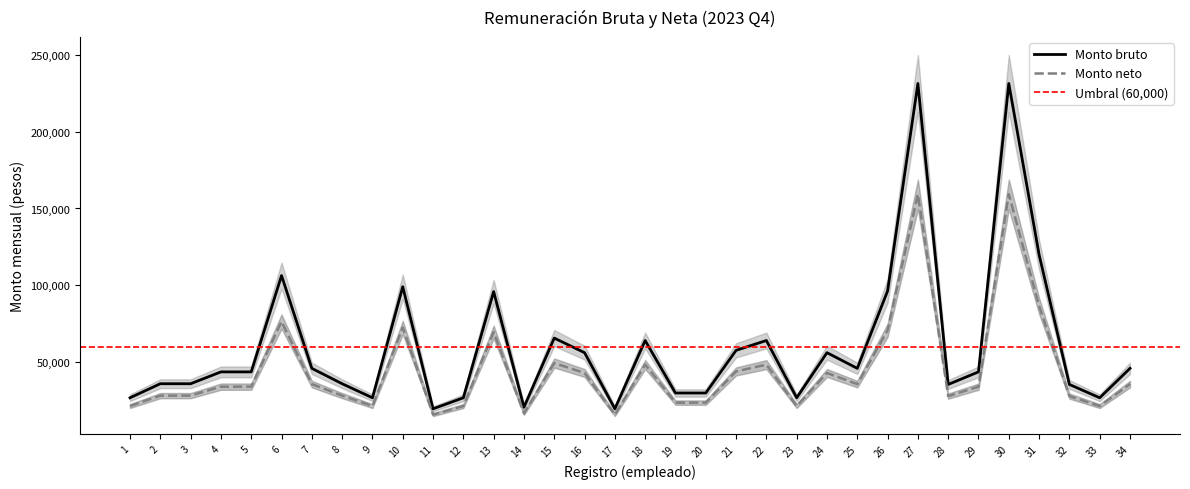

Which series has the largest range (max minus min)?

Monto_bruto